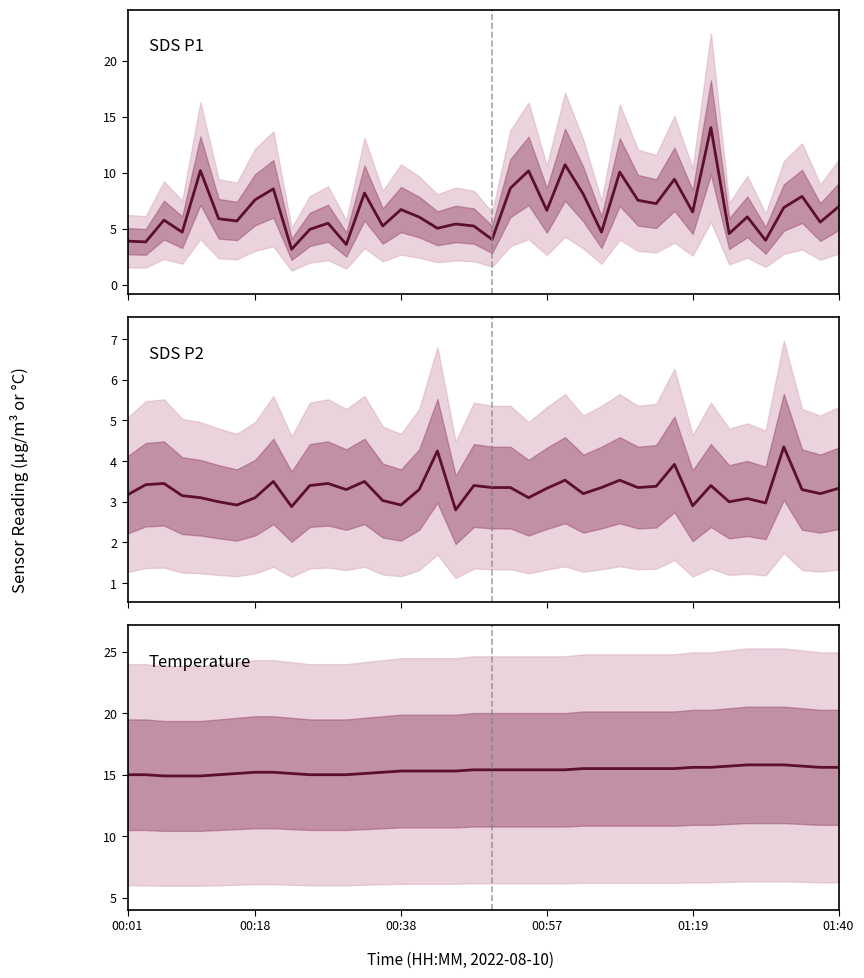

How many data points in SDS P2 are above 3?

32